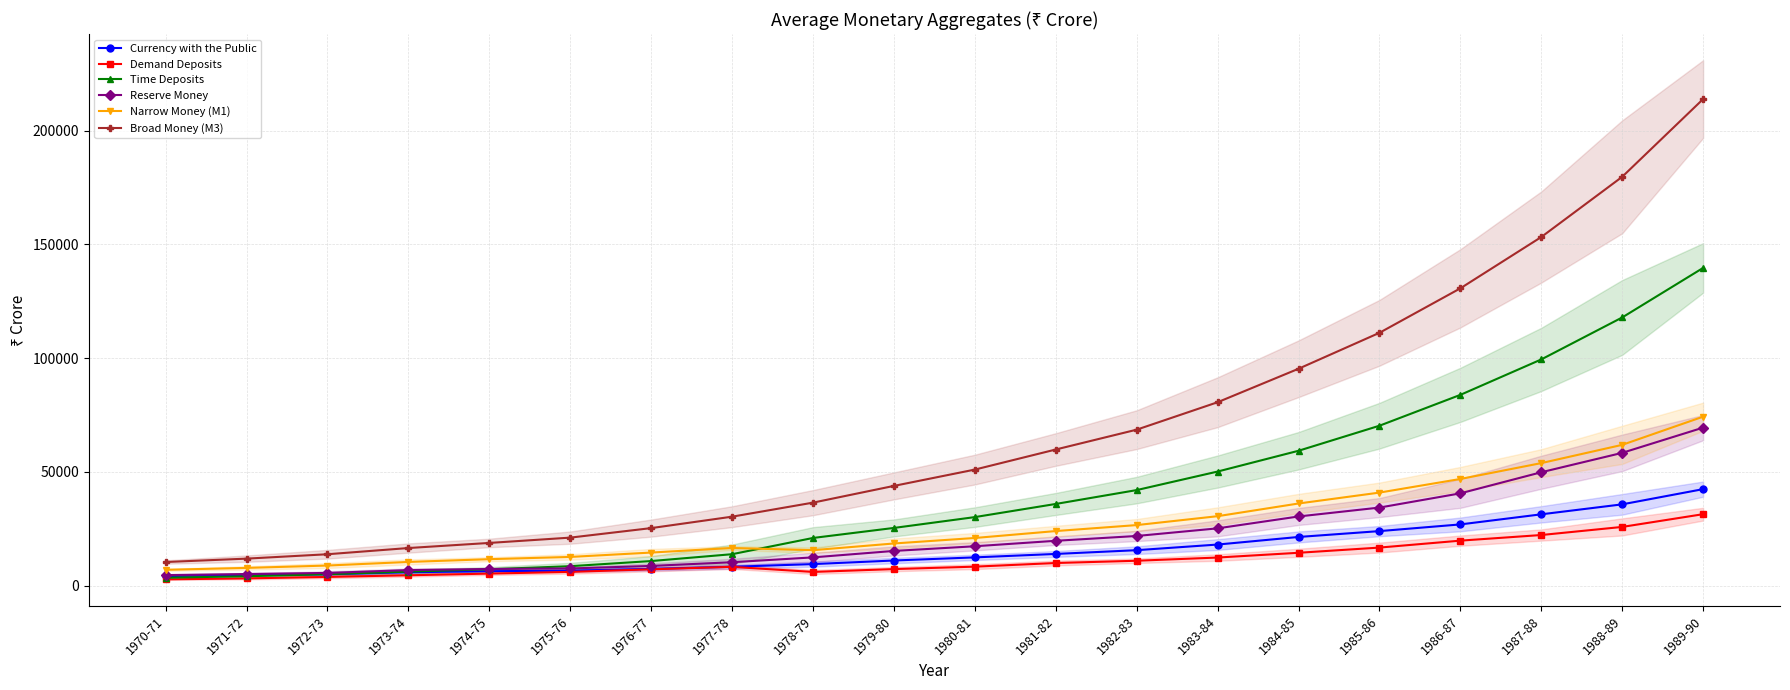

How many distinct data groups are displayed?

6